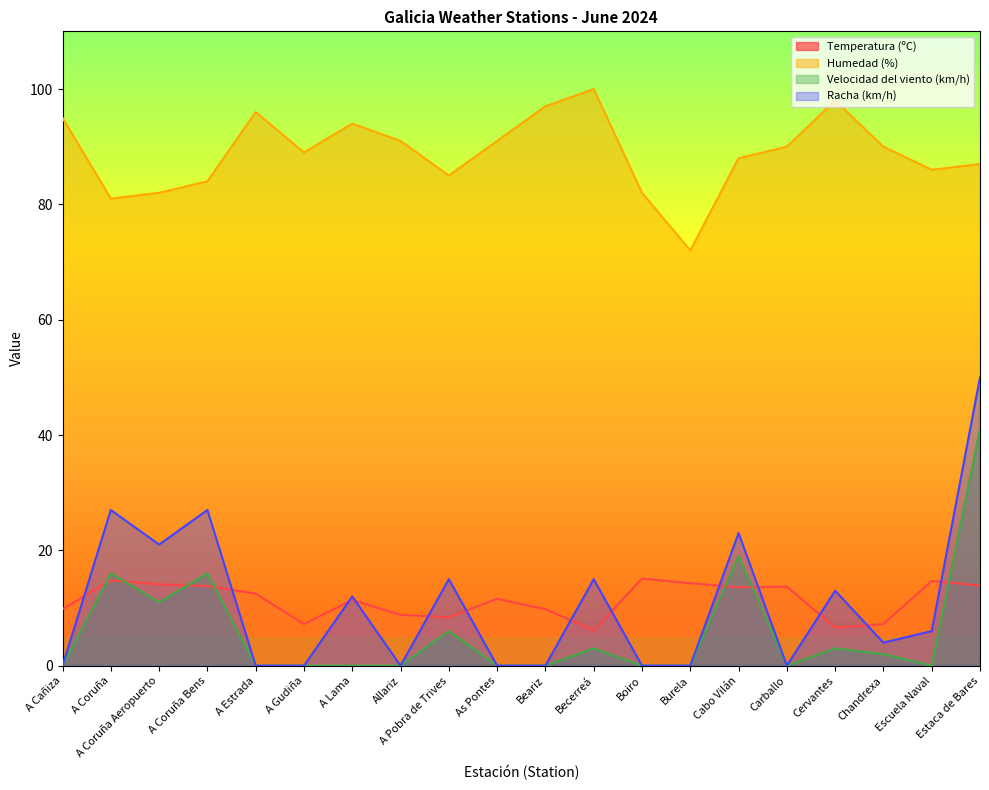

What is the difference between the maximum and minimum values in the Racha (km/h) series?

50.0